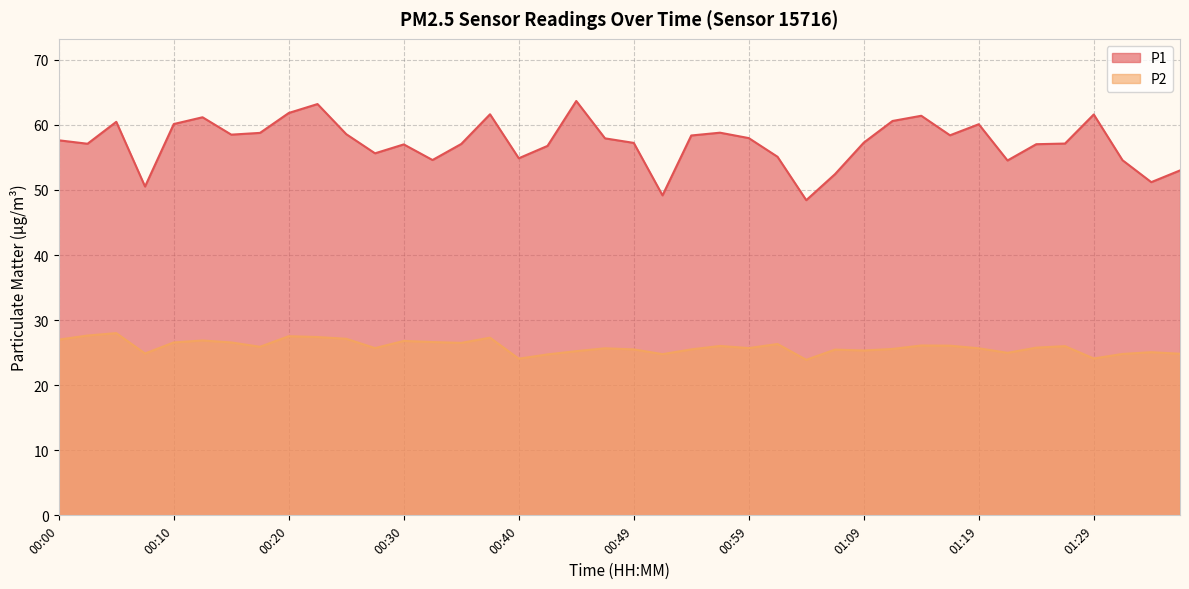

What is the greatest value displayed?

63.7